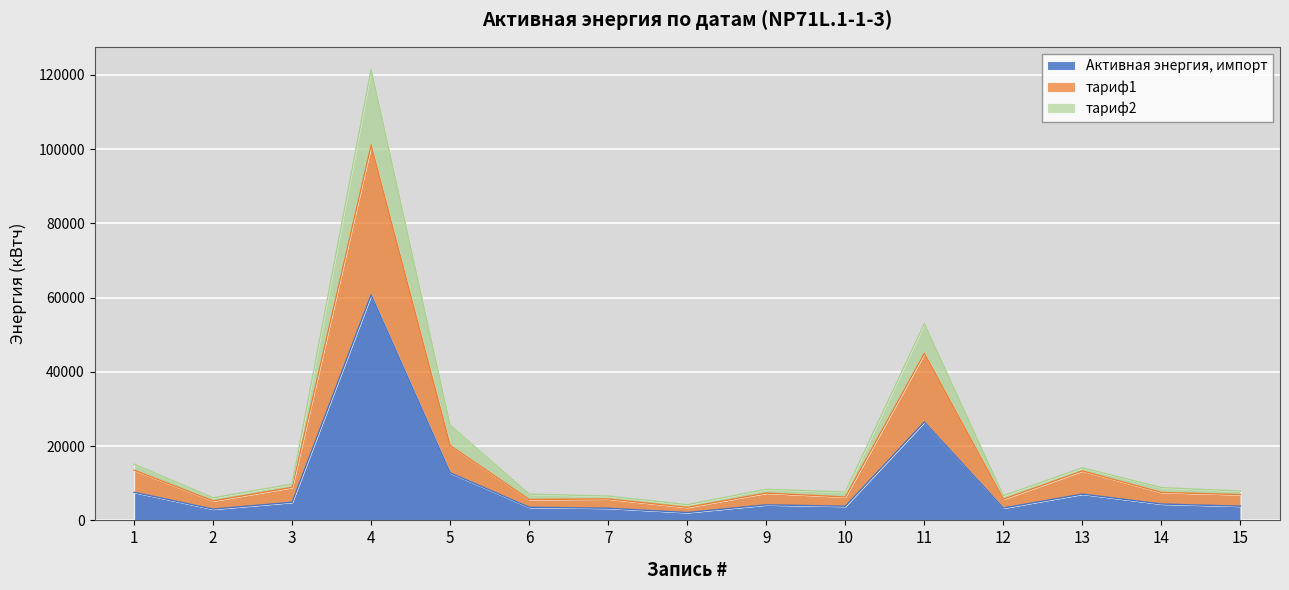

How many lines are shown in the chart?

3